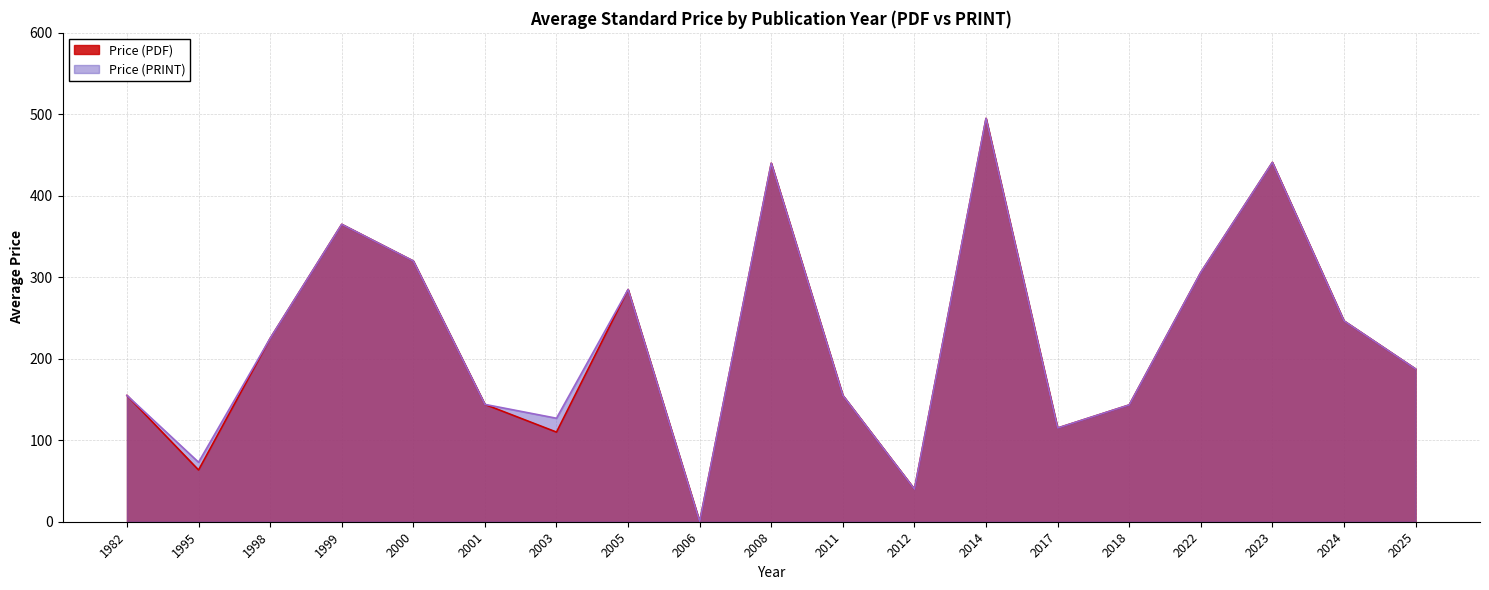

True or false: Price (PRINT) and Price (PDF) intersect in this chart.

False